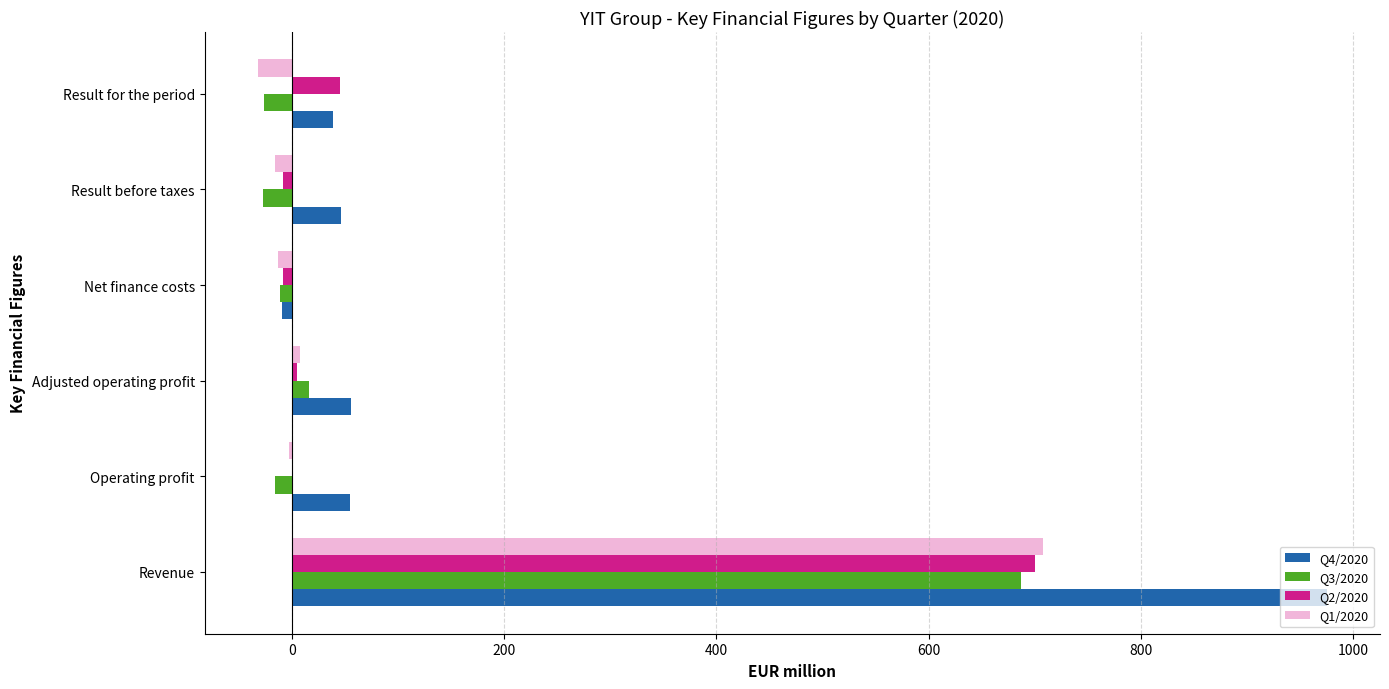

Is the value of Q4/2020 at Result for the period greater than the value of Q1/2020 at Adjusted operating profit?

Yes